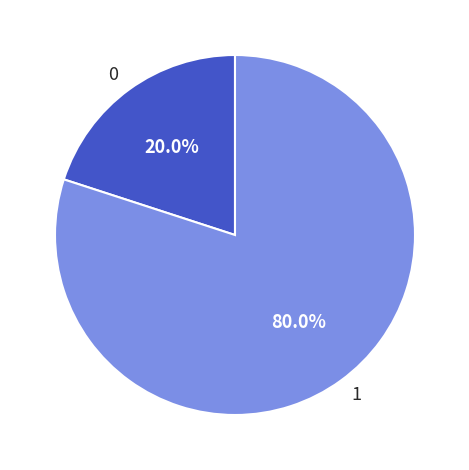

What is the largest slice in the pie chart?

1